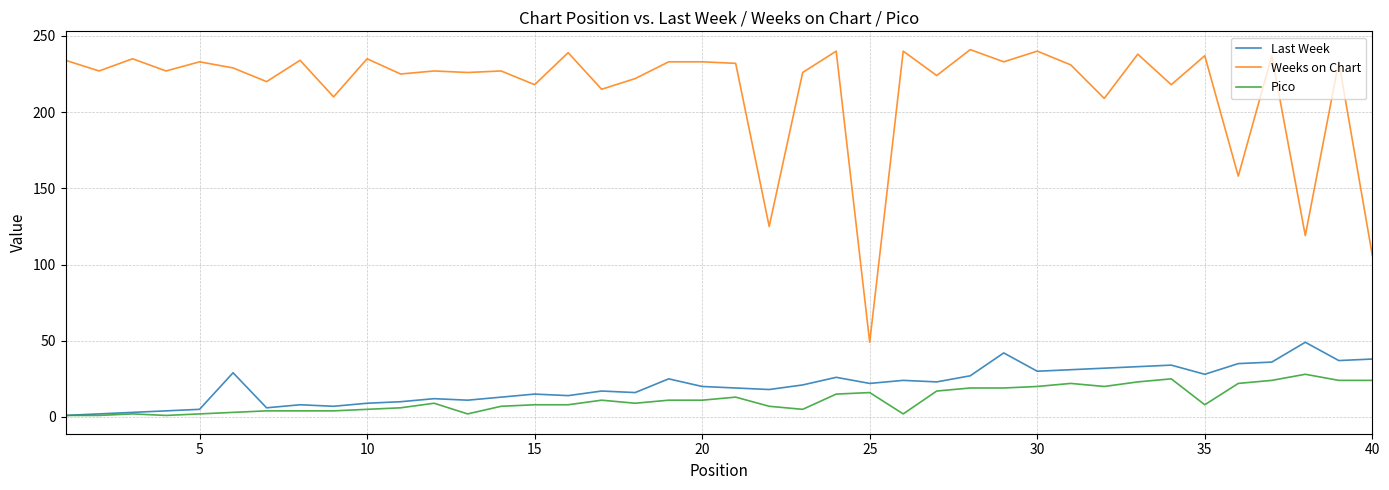

Does the chart display data point markers on the line(s)?

No